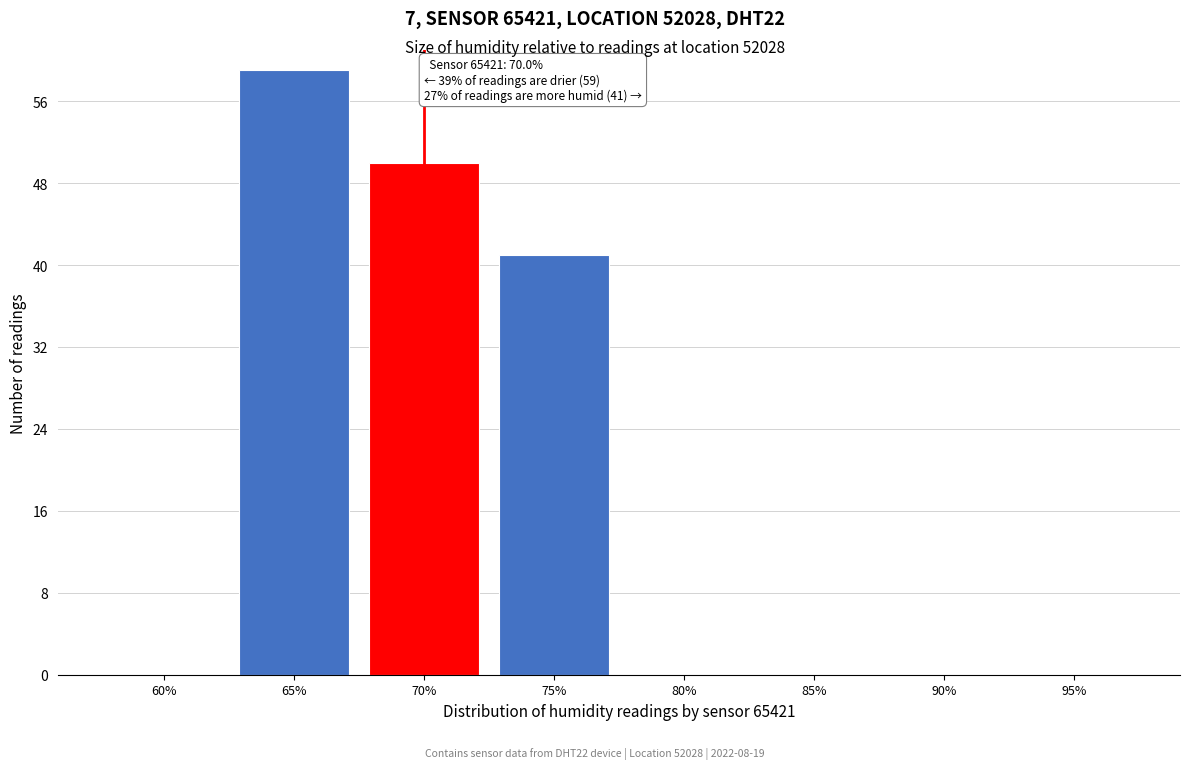

Reading left to right, transcribe all the data shown in this chart.

60%=0	65%=59	70%=50	75%=41	80%=0	85%=0	90%=0	95%=0